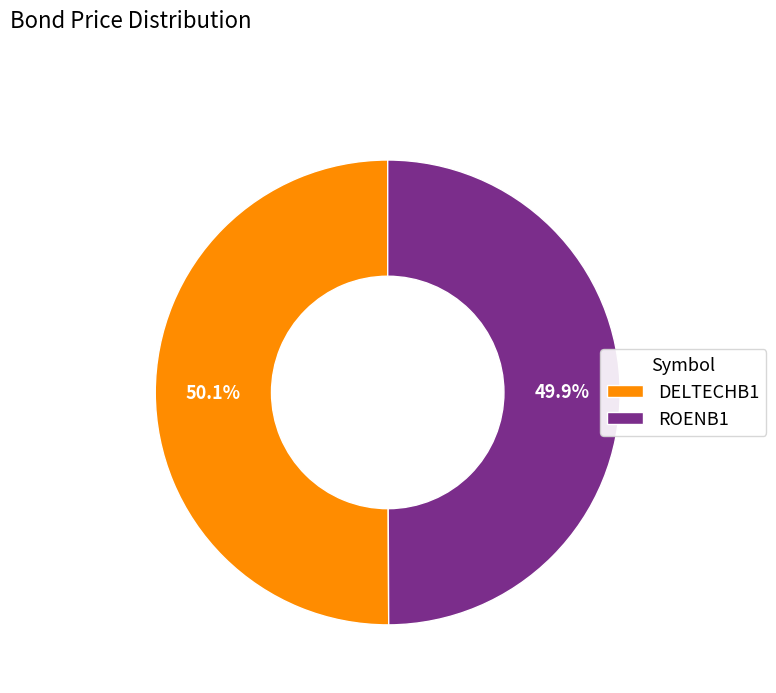

The ROENB1 slice represents 50% of the pie. True or false?

True